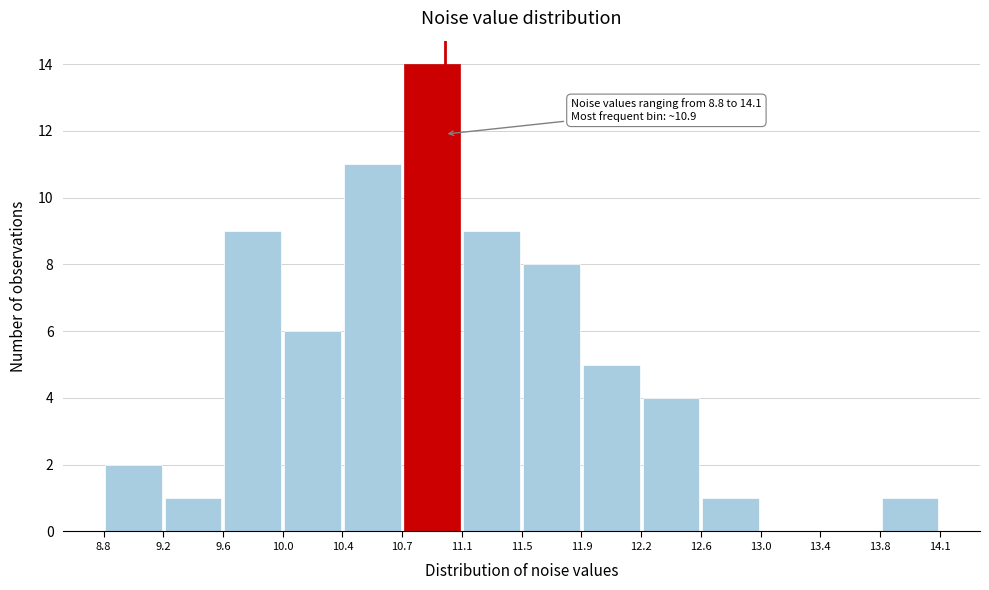

Over which range of the x-axis is the bar tallest?

10.7 to 11.1